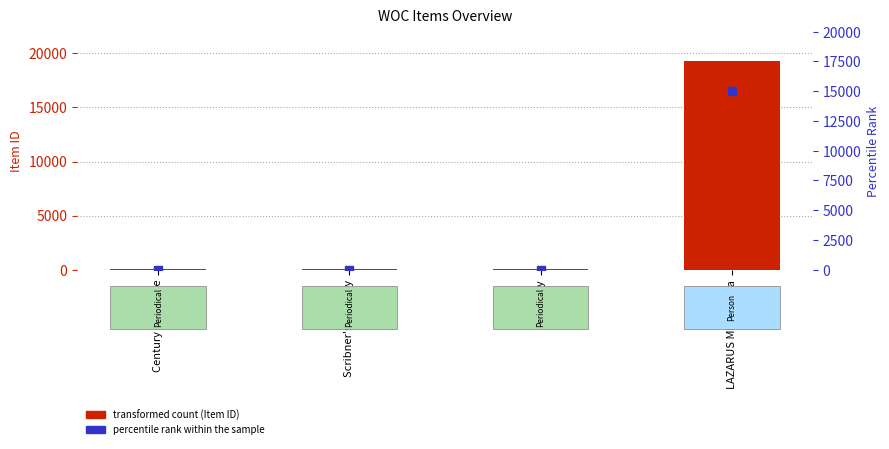

At which category is the sum across all series the highest?

LAZARUS Miss Emma